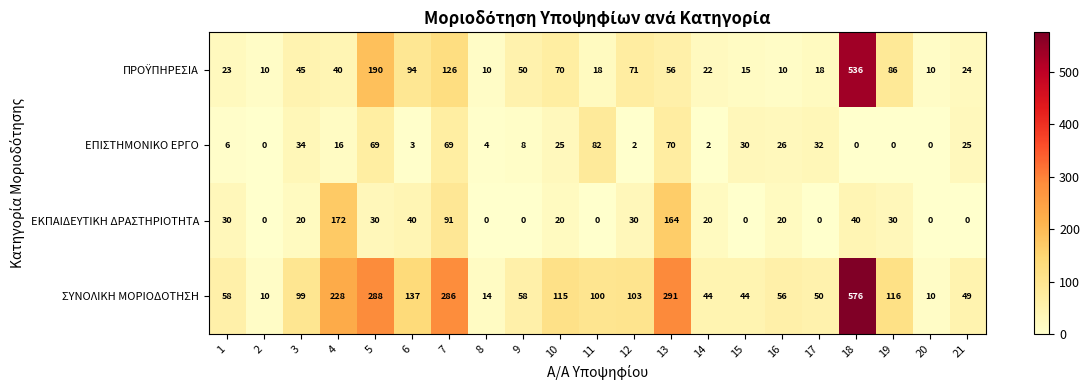

What is the difference between the maximum and minimum values in the ΣΥΝΟΛΙΚΗ ΜΟΡΙΟΔΟΤΗΣΗ series?

566